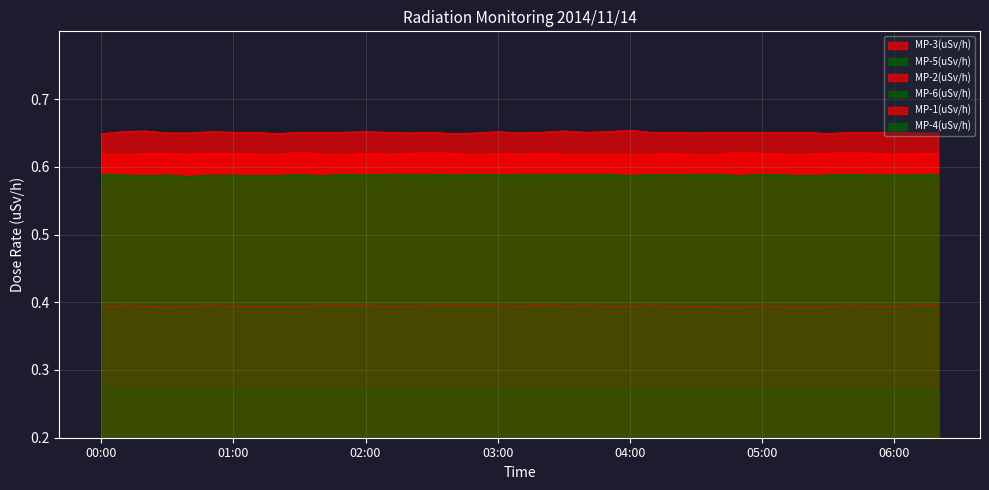

Rank the series by their maximum value, from highest to lowest.

MP-3(uSv/h), MP-1(uSv/h), MP-4(uSv/h), MP-5(uSv/h), MP-2(uSv/h), MP-6(uSv/h)